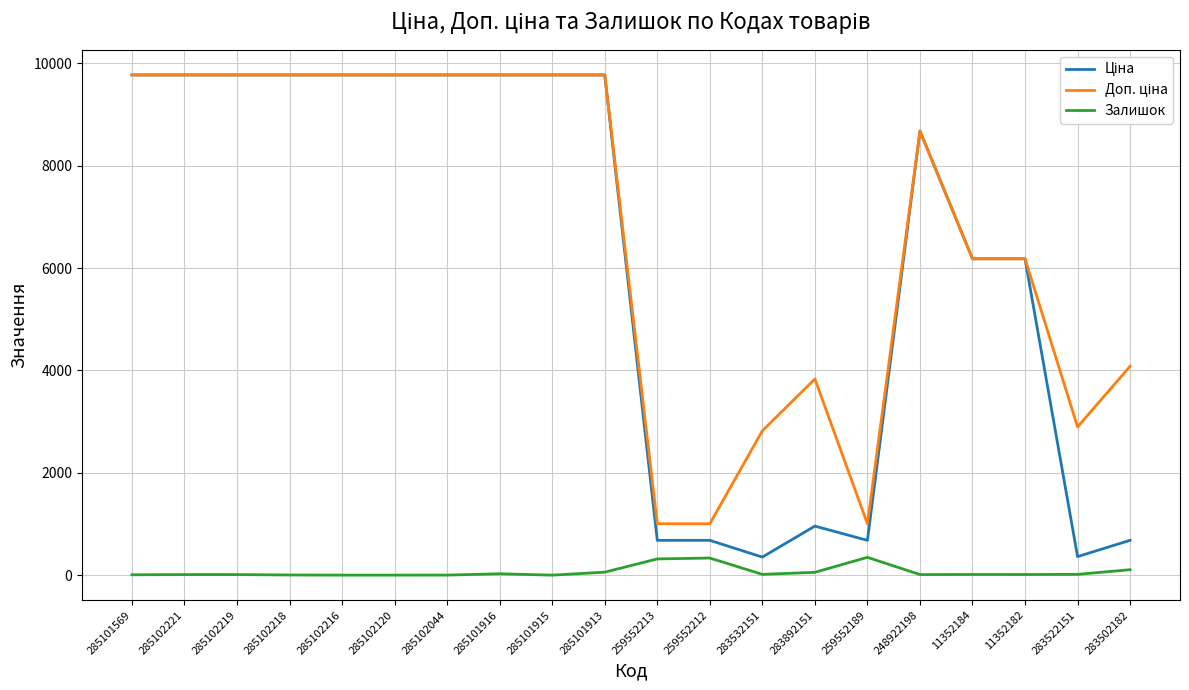

Is it true that Залишок equals 0.0 at 285102216?

True